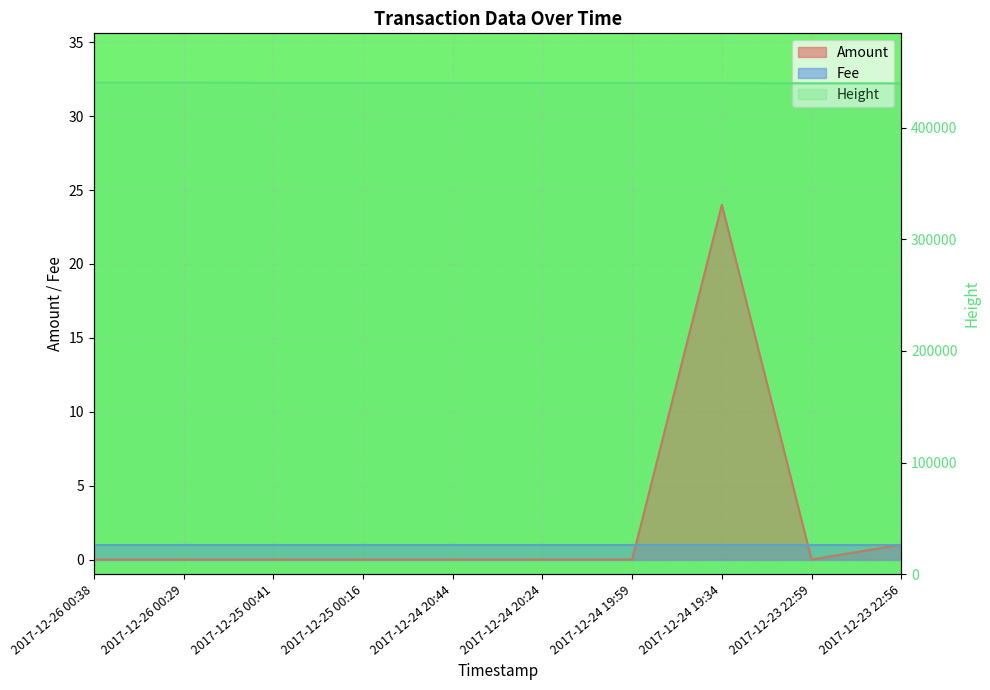

What is the label of the 7th point from the right?

2017-12-25 00:16